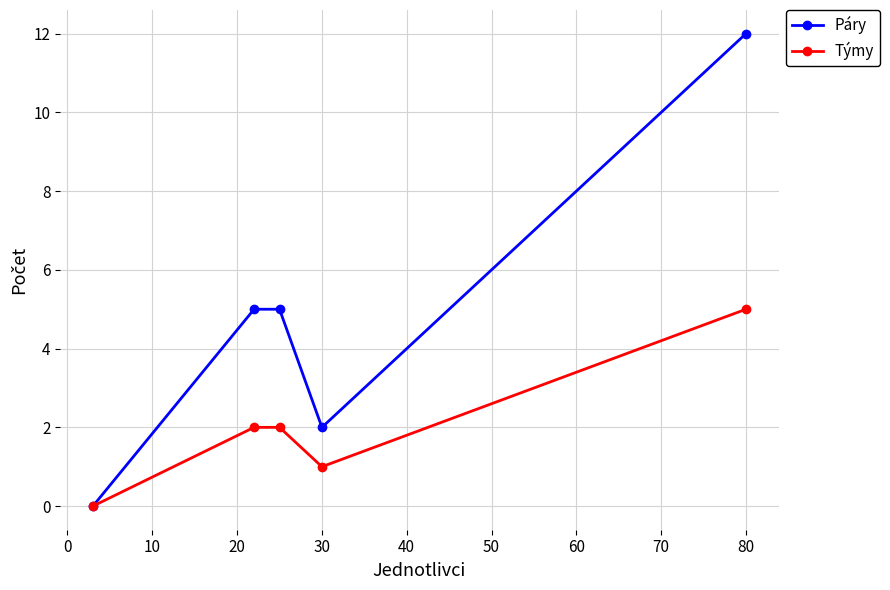

How many interior local valleys does the Týmy series have?

1